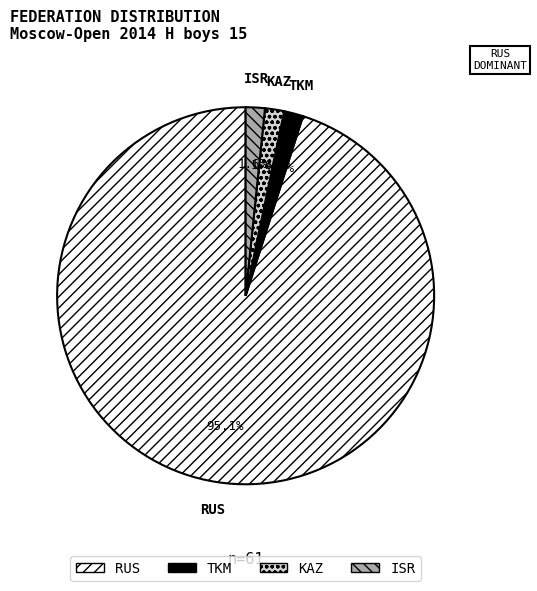

How many segments does this pie chart have?

4